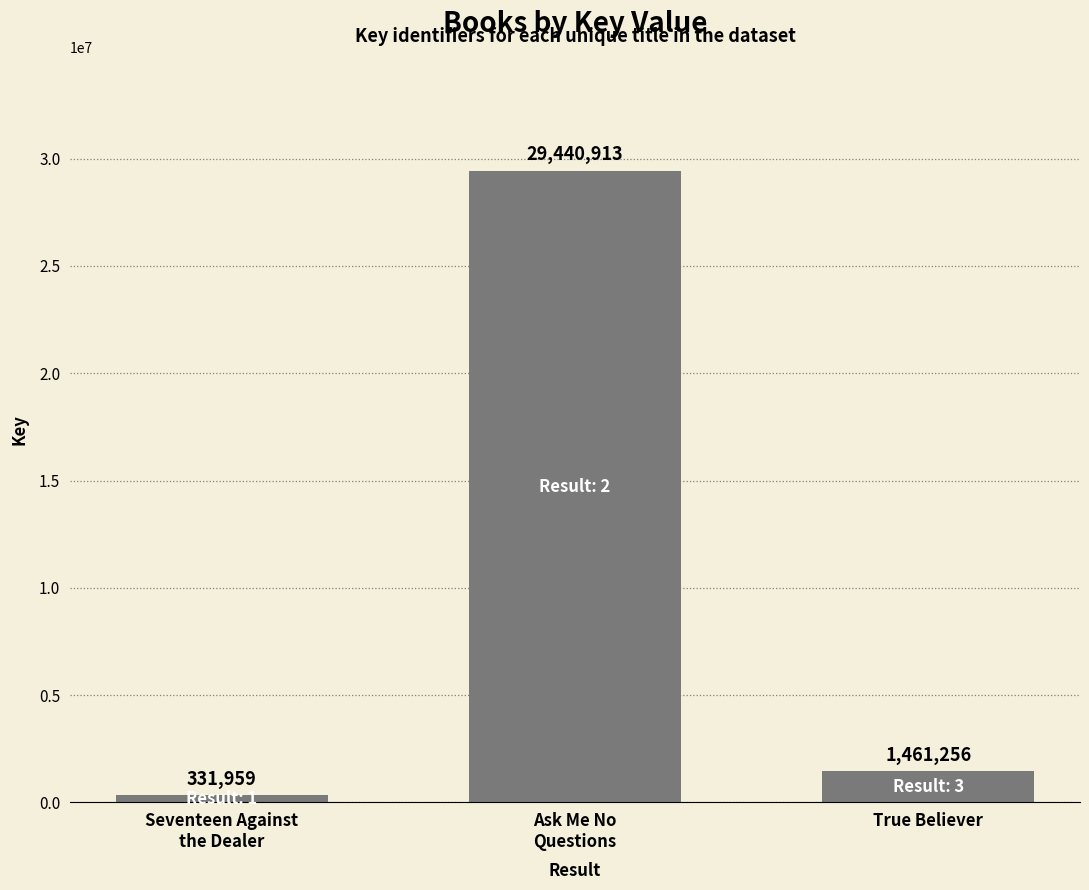

Reading left to right, list all the values displayed in this chart.

Seventeen Against
the Dealer=331959	Ask Me No
Questions=29440913	True Believer=1461256